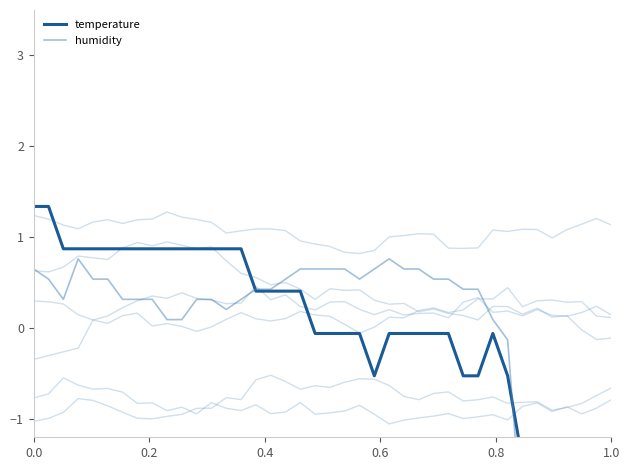

How many interior local valleys does the temperature series have?

1